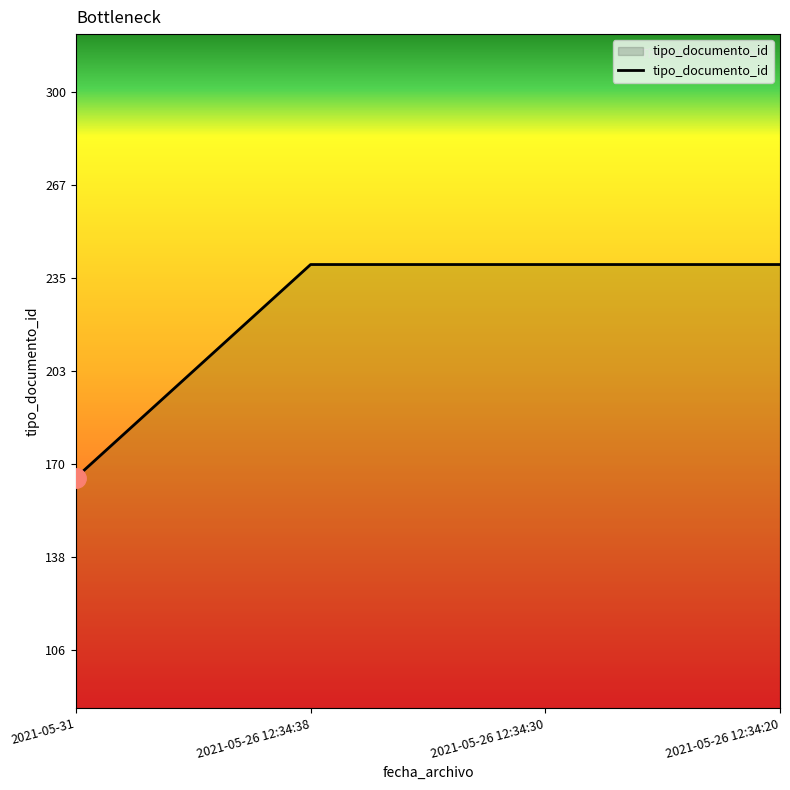

Reading right to left, transcribe all the data shown in this chart.

240	240	240	166